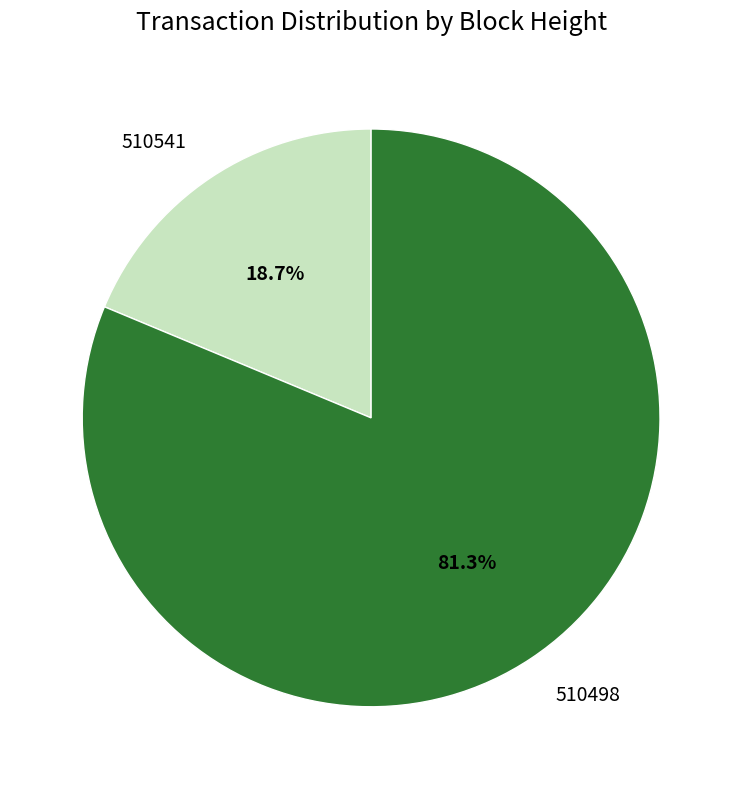

Rank the categories by value from lowest to highest.

510541, 510498